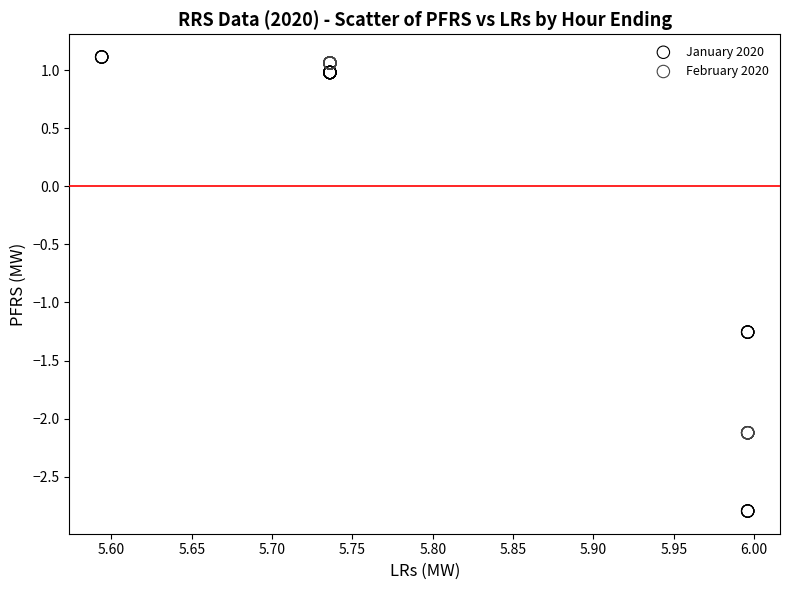

Which series reaches the minimum Y coordinate?

January 2020